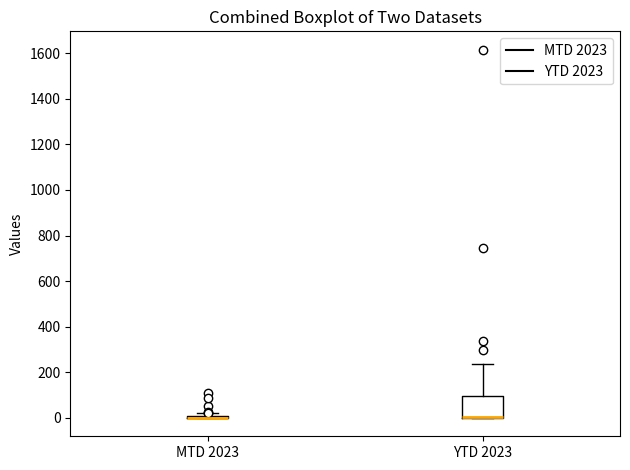

Comparing the boxes themselves (not the whiskers), which one is the tallest?

YTD 2023